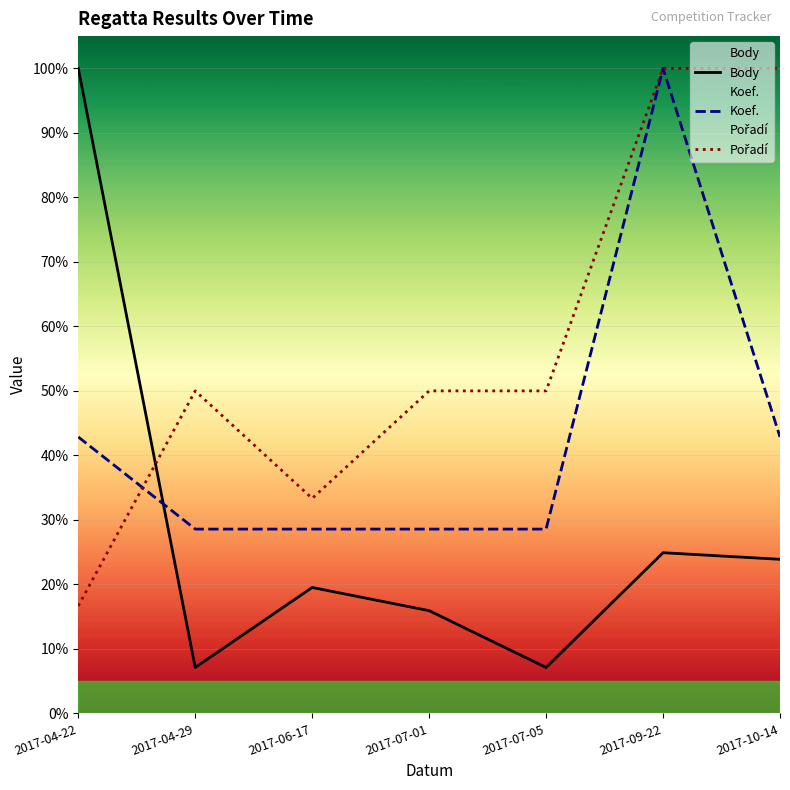

Where is the first local maximum for Koef.?

2017-09-22